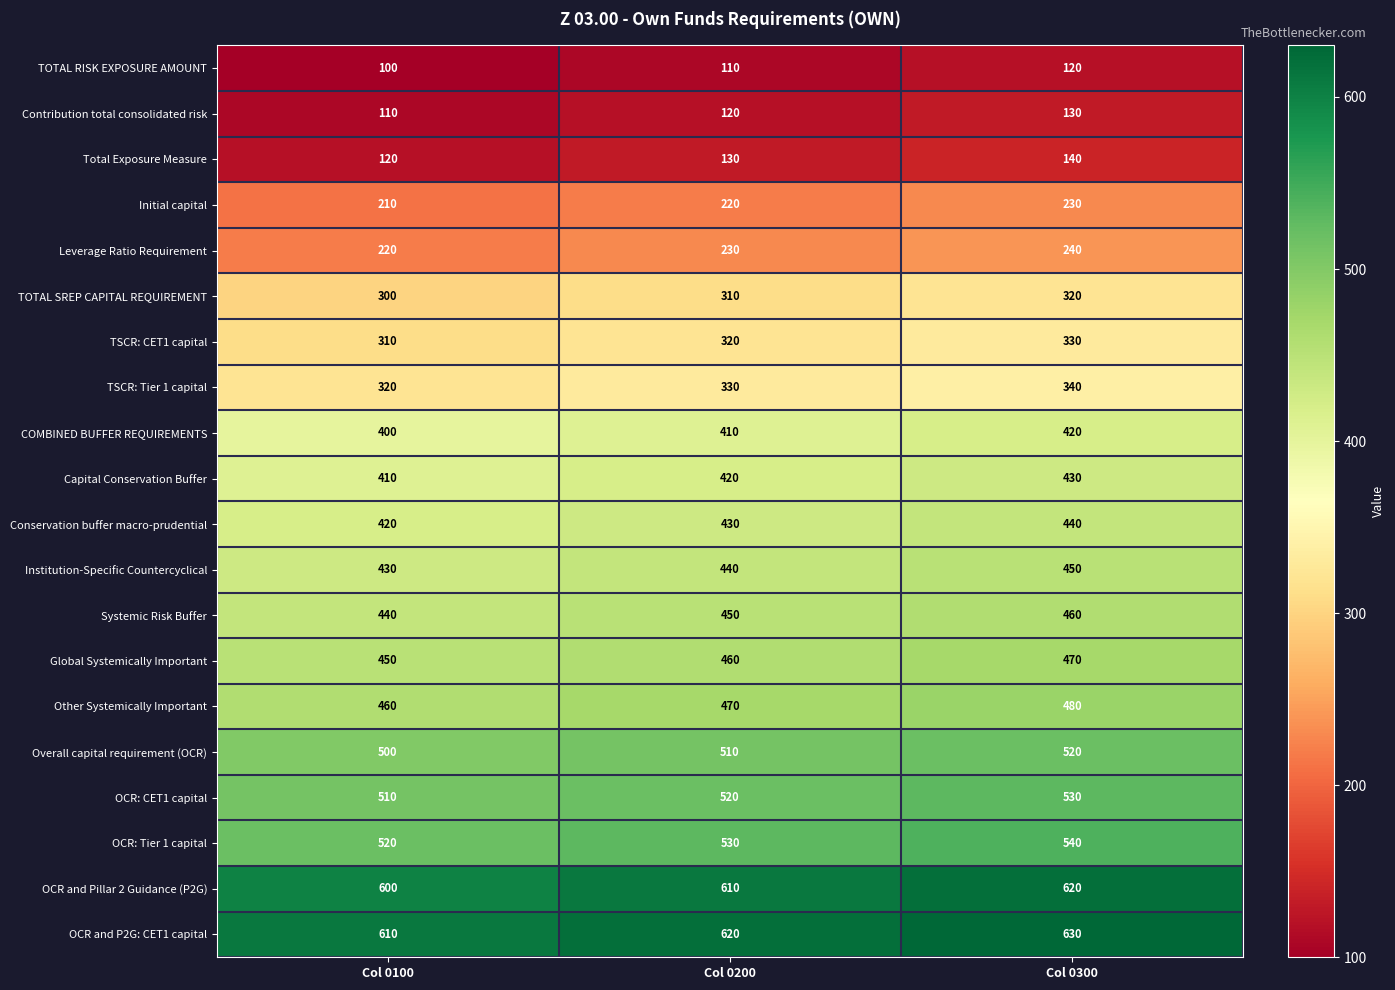

At which label is OCR and Pillar 2 Guidance (P2G) closest to 610?

Col 0200